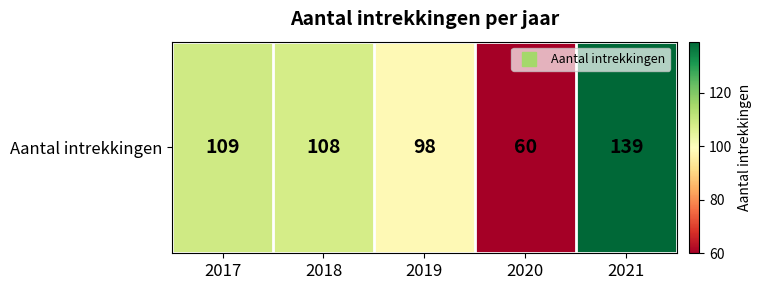

Rank the categories by value from highest to lowest.

2021, 2017, 2018, 2019, 2020